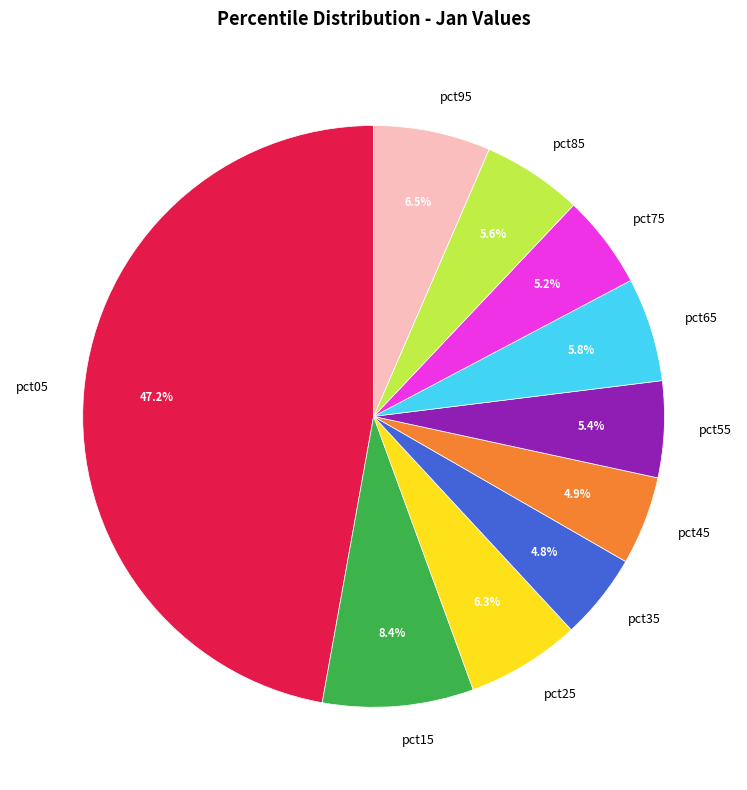

To the nearest percent, what is the average slice percentage?

10%